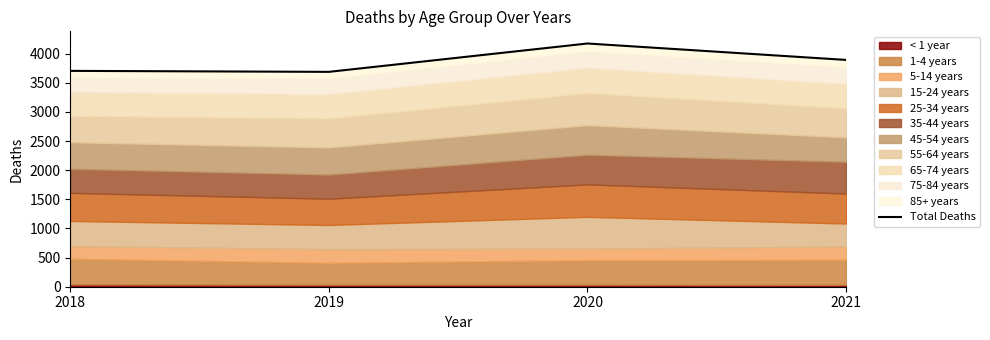

List the labels in order of value, smallest first.

2019, 2018, 2021, 2020